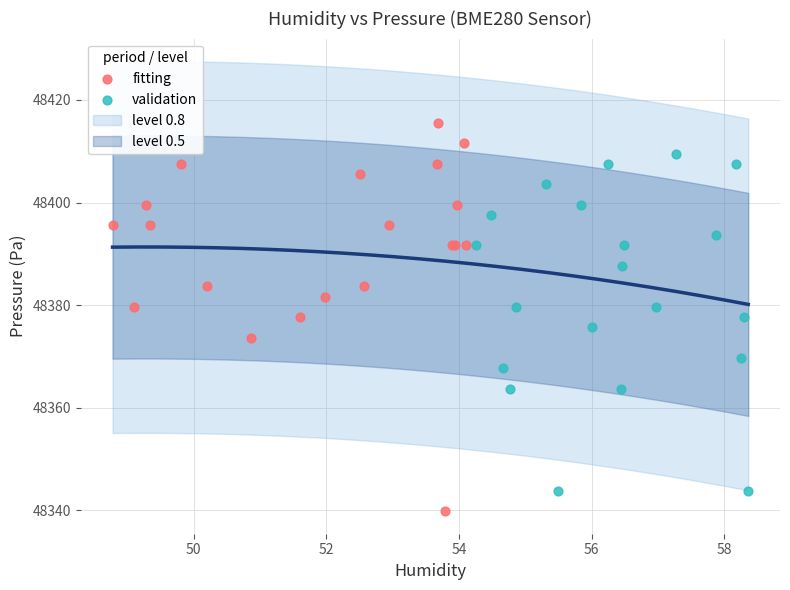

Which series contains the highest Y value?

fitting